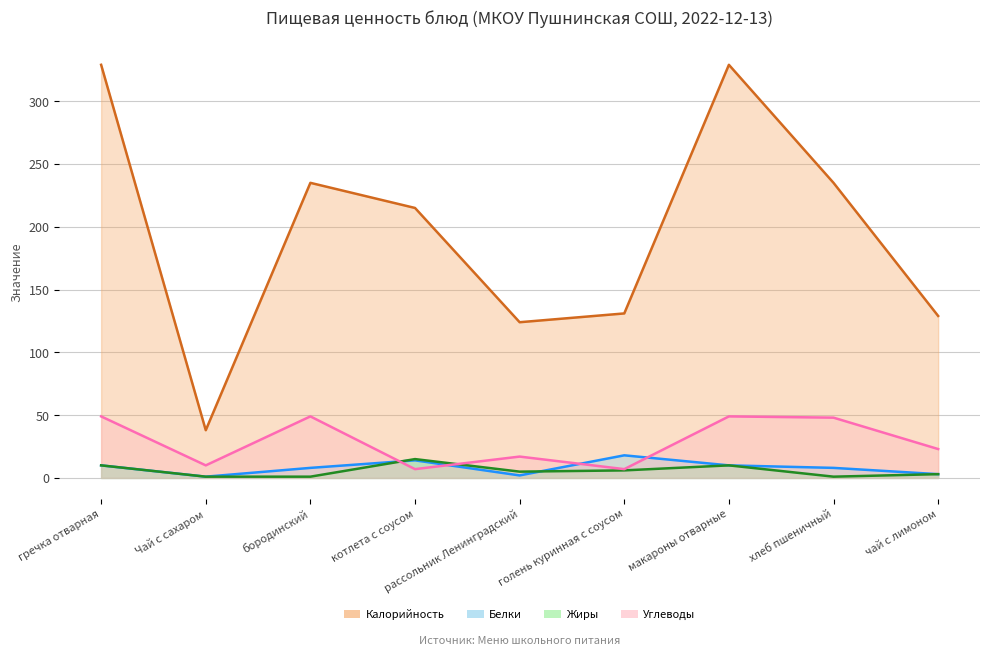

What is the maximum value for Калорийность?

329